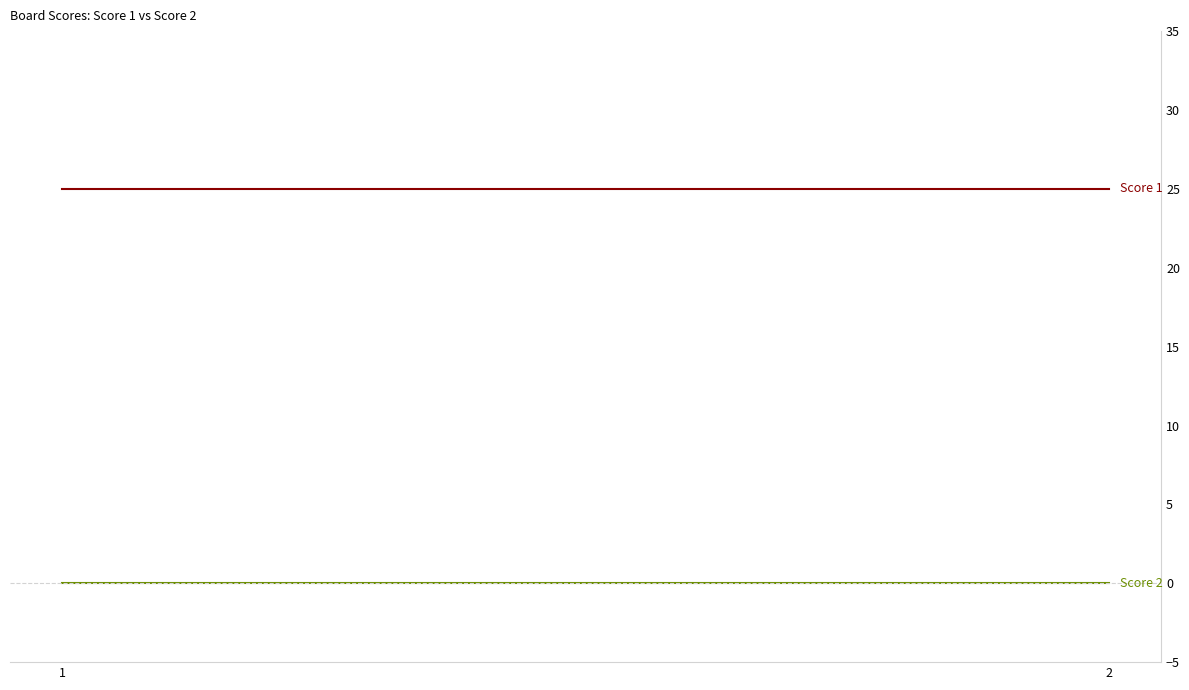

Where is Score 1 nearest to the value 25?

1